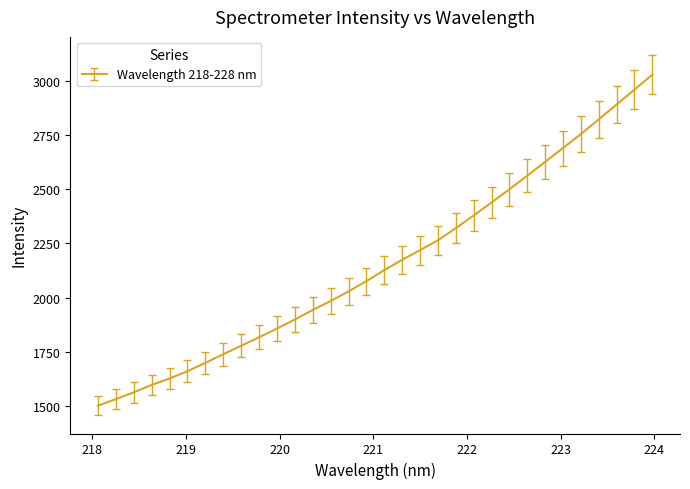

True or false: there are more than 1 points higher than both neighbors.

False